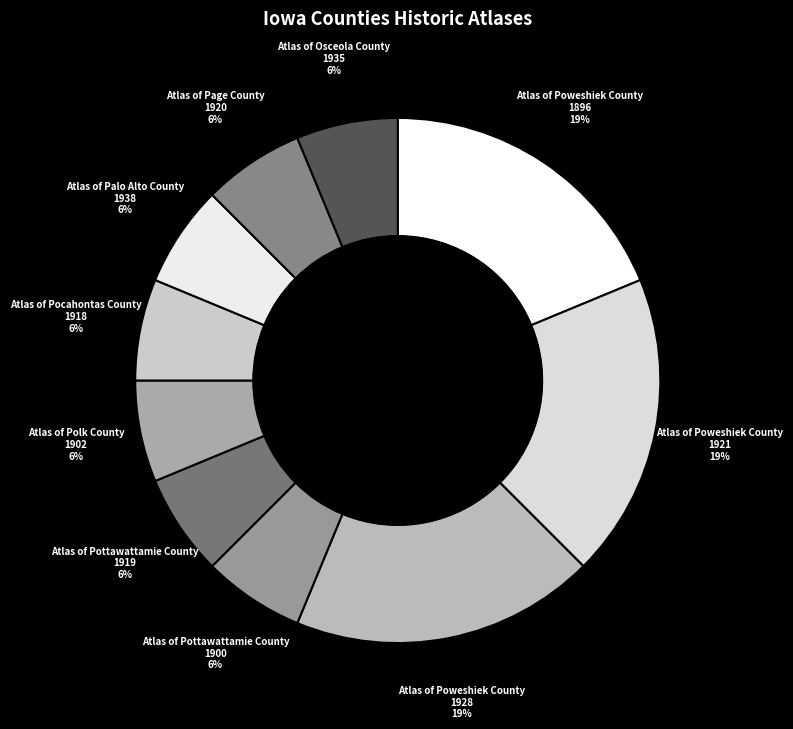

How many segments does this pie chart have?

10